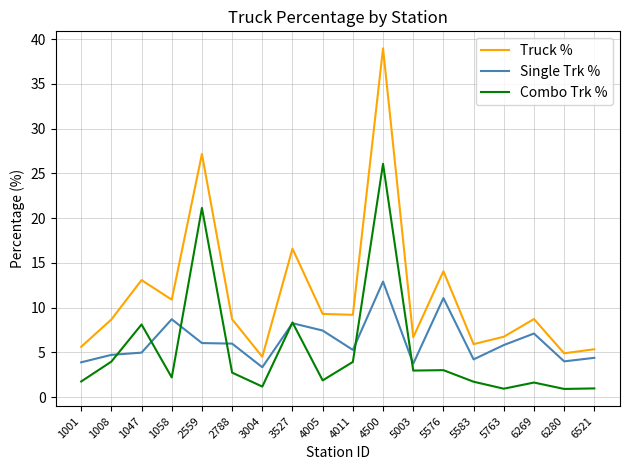

Where is Truck % nearest to the value 21?

3527